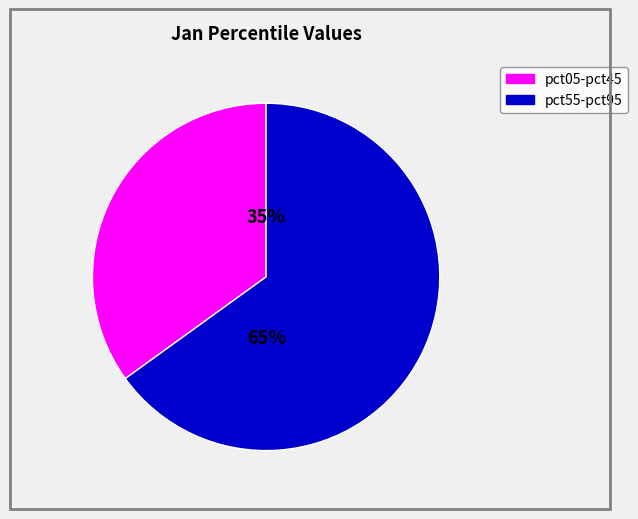

Approximately how many times larger is the value at pct05-pct45 compared to pct55-pct95?

0.5